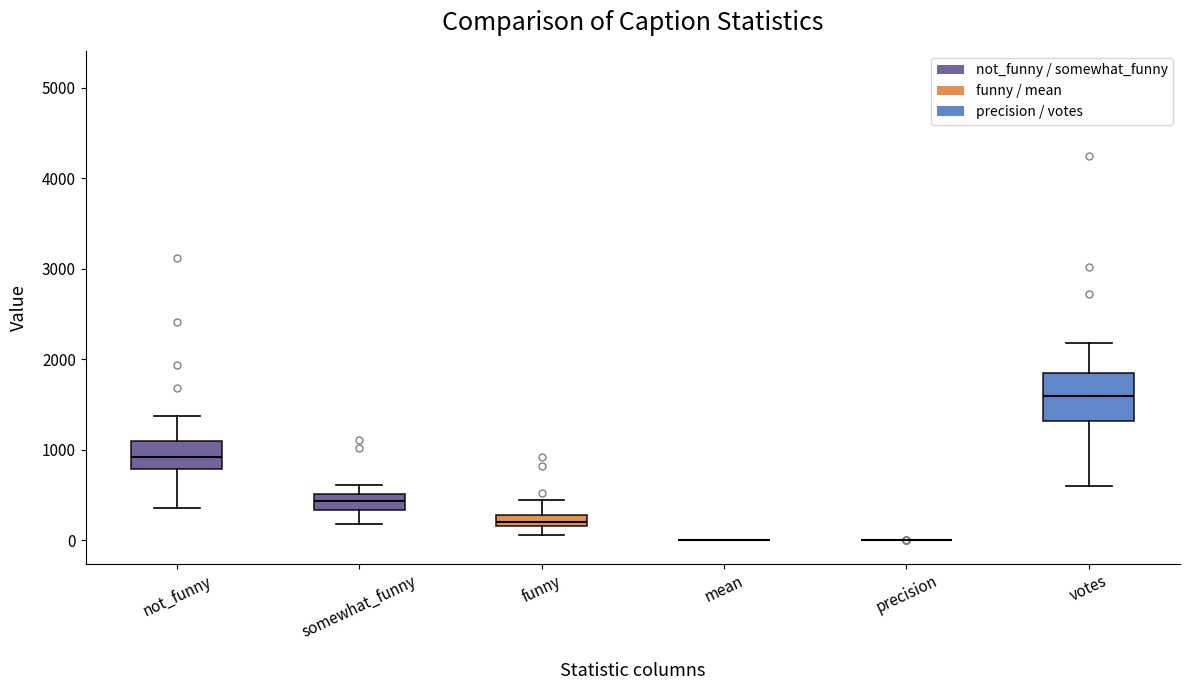

Comparing the boxes themselves (not the whiskers), which one is the tallest?

votes